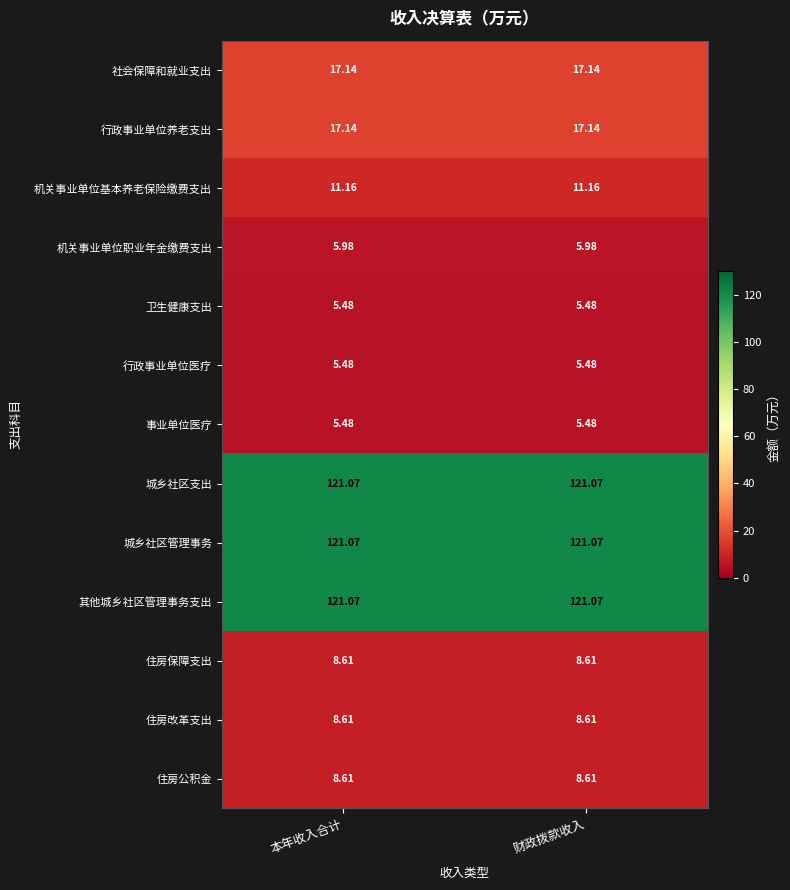

Is the value of 住房改革支出 at 本年收入合计 greater than the value of 社会保障和就业支出 at 本年收入合计?

No